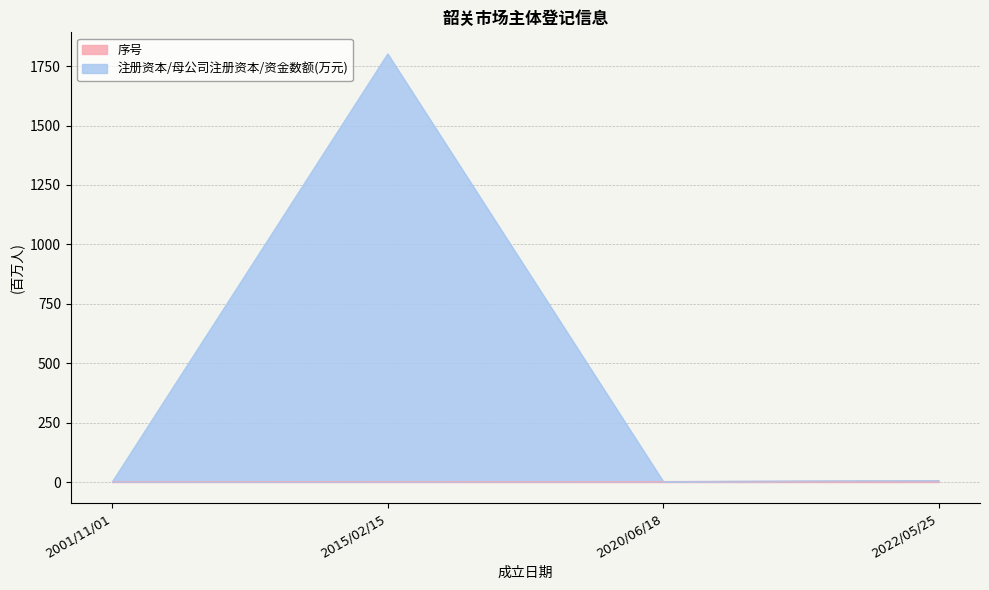

Reading right to left, what are all the values shown in this chart?

序号: 4	3	2	1
注册资本/母公司注册资本/资金数额(万元): 7	3	1802	1